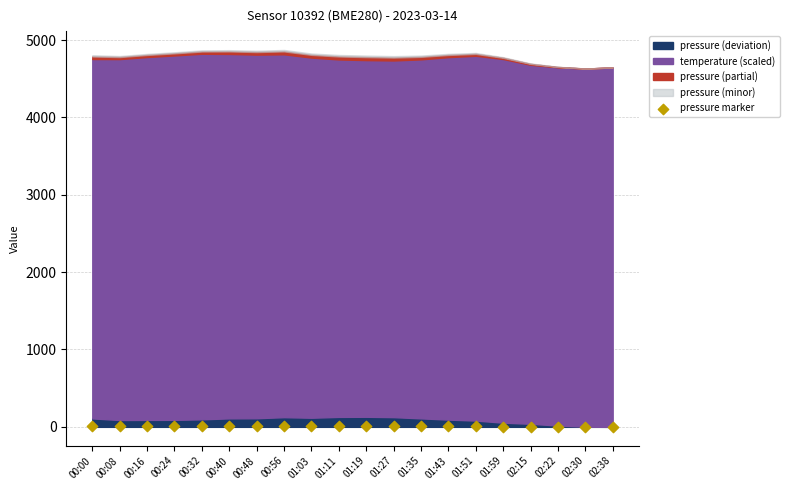

What is the range of Y values (max minus min)?

10.4